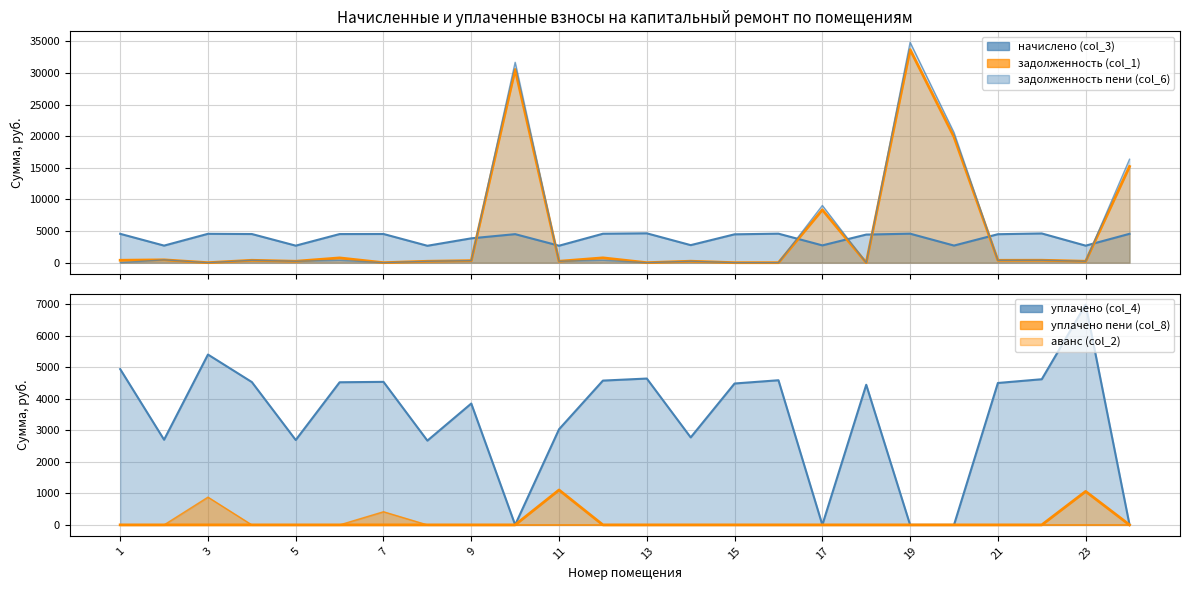

Between 22 and 10, which is larger?

22